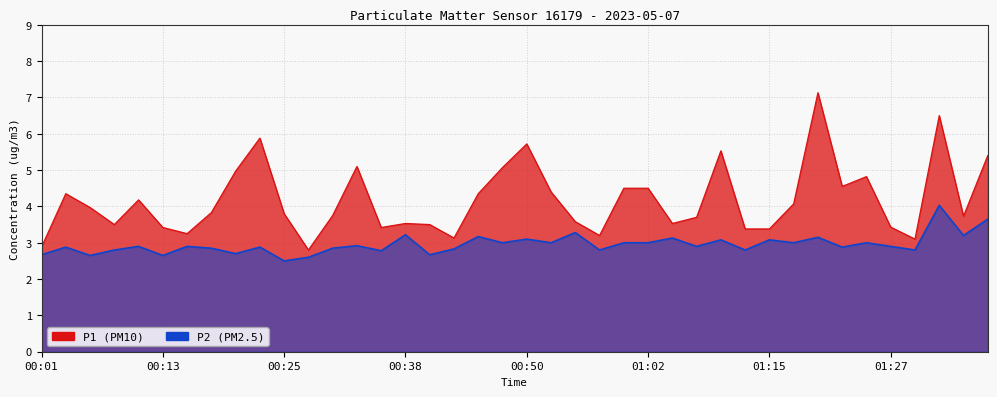

What are all the series names shown in the legend?

P1, P2